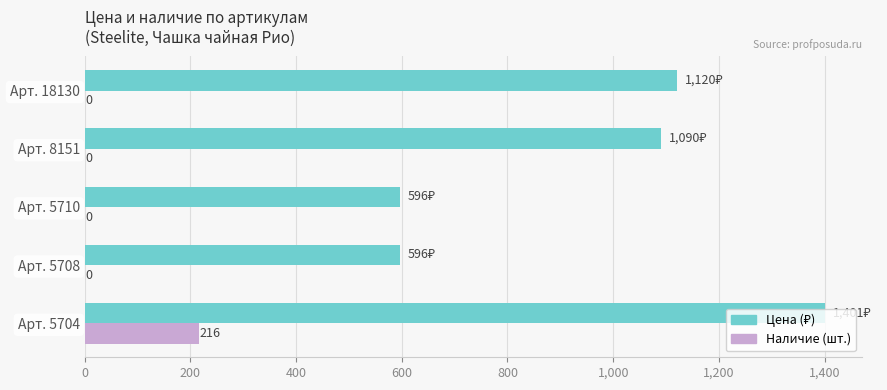

What is the total value across all series at Арт. 5704?

1617